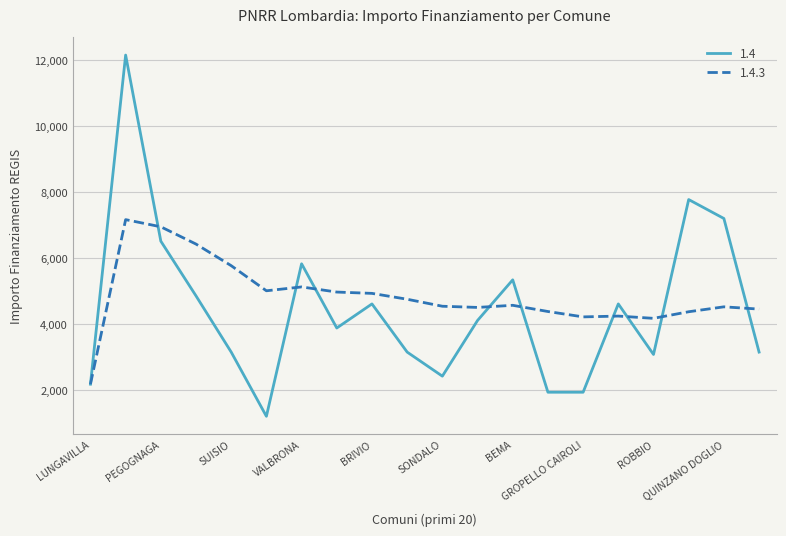

List the series in order of their peak value, highest first.

1.4, 1.4.3